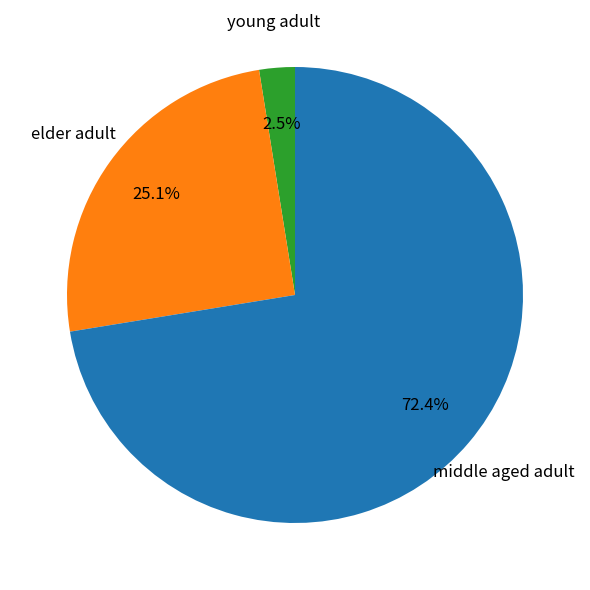

How many segments does this pie chart have?

3